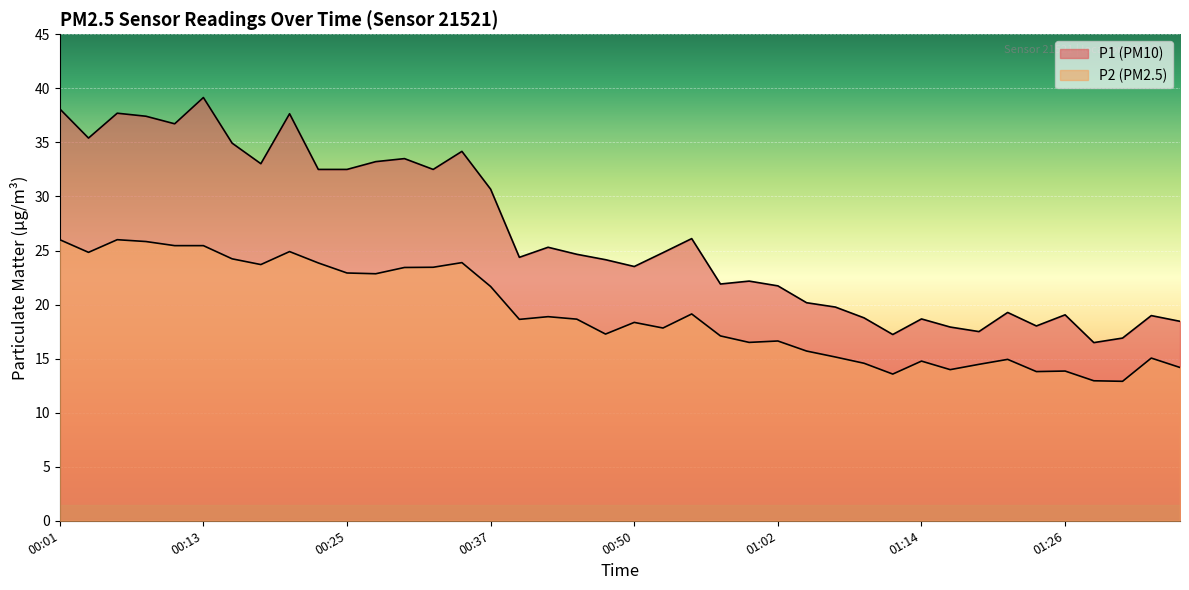

True or false: P2 and P1 cross at least once.

False